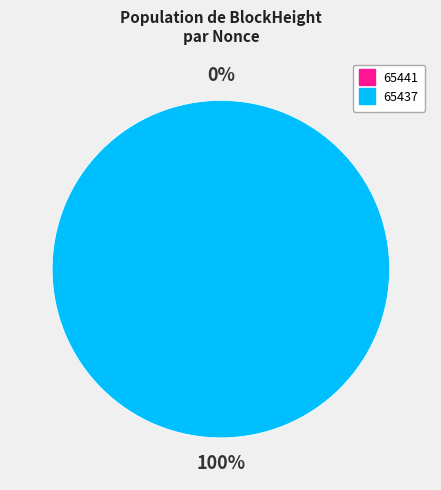

Does 65437 account for over 50% of the chart?

Yes